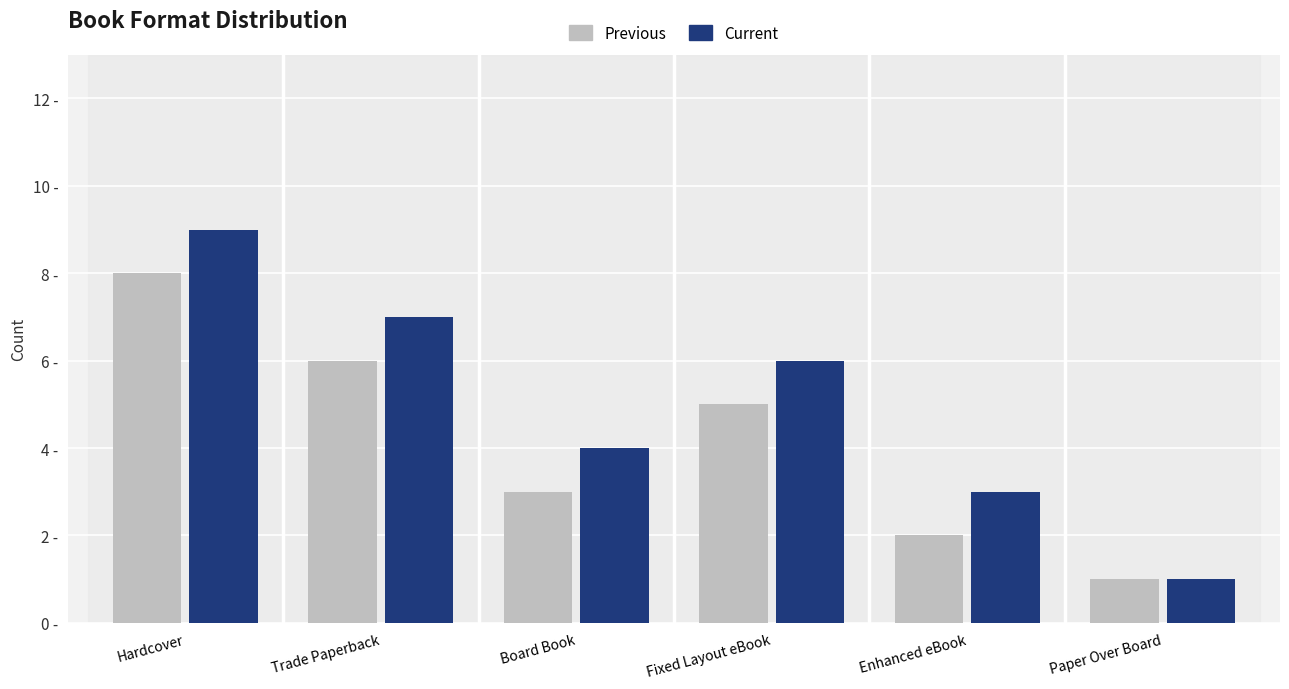

What are all the series names shown in the legend?

Previous, Current